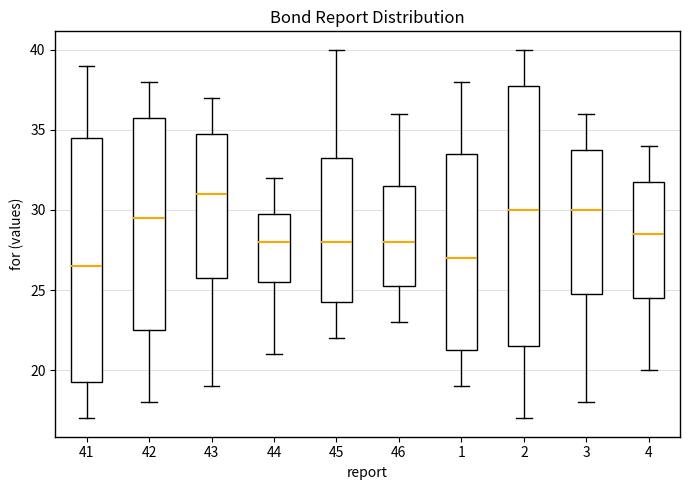

Reading left to right, read every box against the y-axis: the position of its median line, the range the box covers, and the ends of its whiskers. The values are not printed on the chart, so give them approximately, as read against the axis.

41: median 26.5, box 19.5 to 34.5, whiskers 17.0 to 39.0
42: median 29.5, box 22.5 to 36.0, whiskers 18.0 to 38.0
43: median 31.0, box 26.0 to 35.0, whiskers 19.0 to 37.0
44: median 28.0, box 25.5 to 30.0, whiskers 21.0 to 32.0
45: median 28.0, box 24.5 to 33.5, whiskers 22.0 to 40.0
46: median 28.0, box 25.5 to 31.5, whiskers 23.0 to 36.0
1: median 27.0, box 21.5 to 33.5, whiskers 19.0 to 38.0
2: median 30.0, box 21.5 to 38.0, whiskers 17.0 to 40.0
3: median 30.0, box 25.0 to 34.0, whiskers 18.0 to 36.0
4: median 28.5, box 24.5 to 32.0, whiskers 20.0 to 34.0